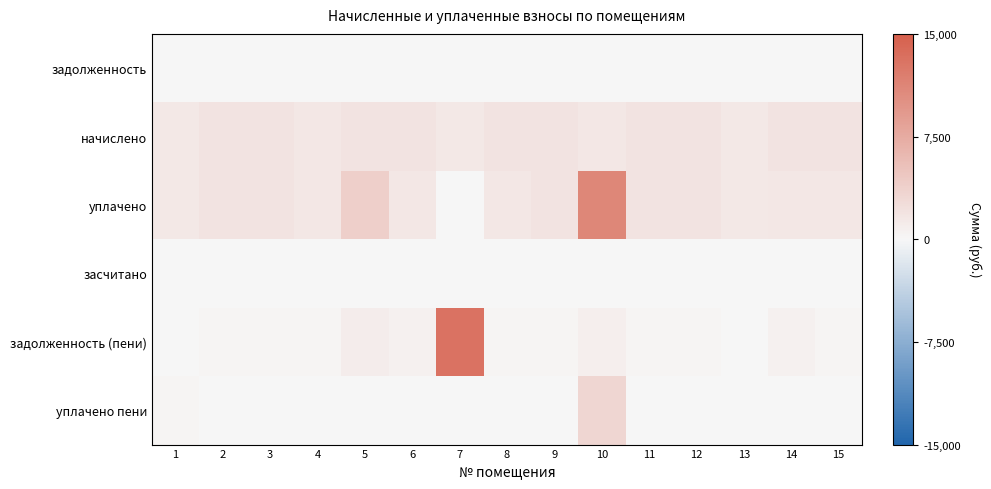

At which category is the sum across all series the highest?

10